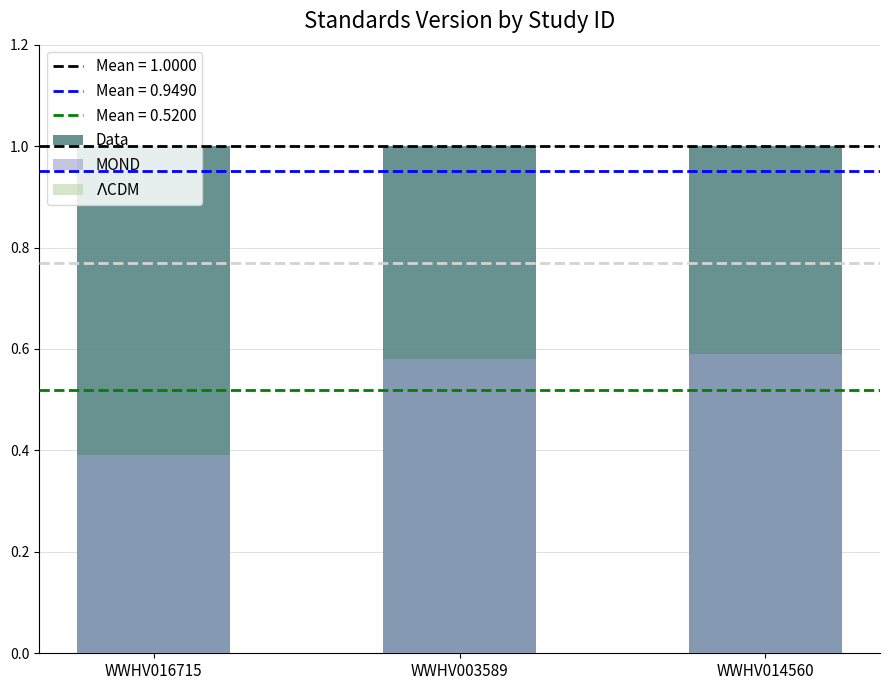

Which category has the highest value across all series?

WWHV016715